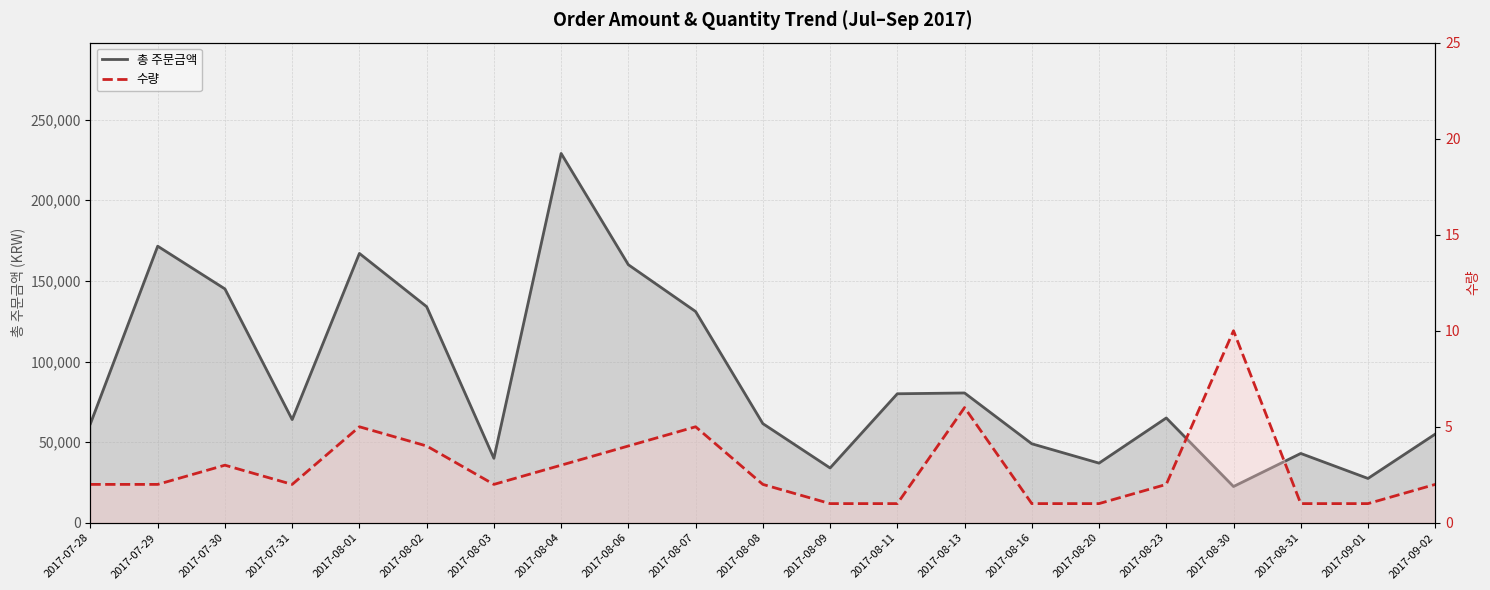

How many data points in 수량 are above 2?

8